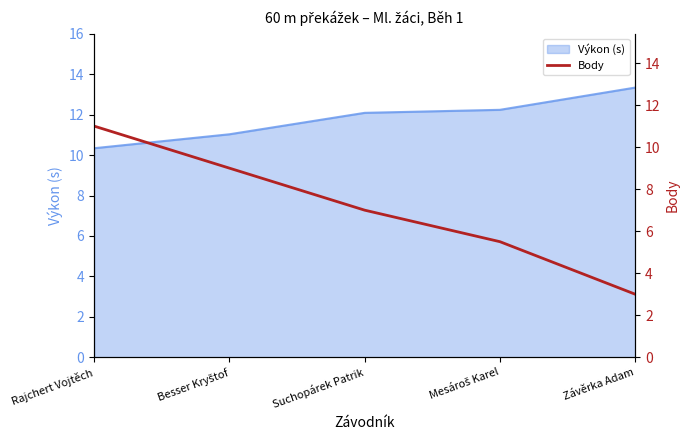

The Výkon (s) series shows 15.1 at Rajchert Vojtěch. True or false?

False